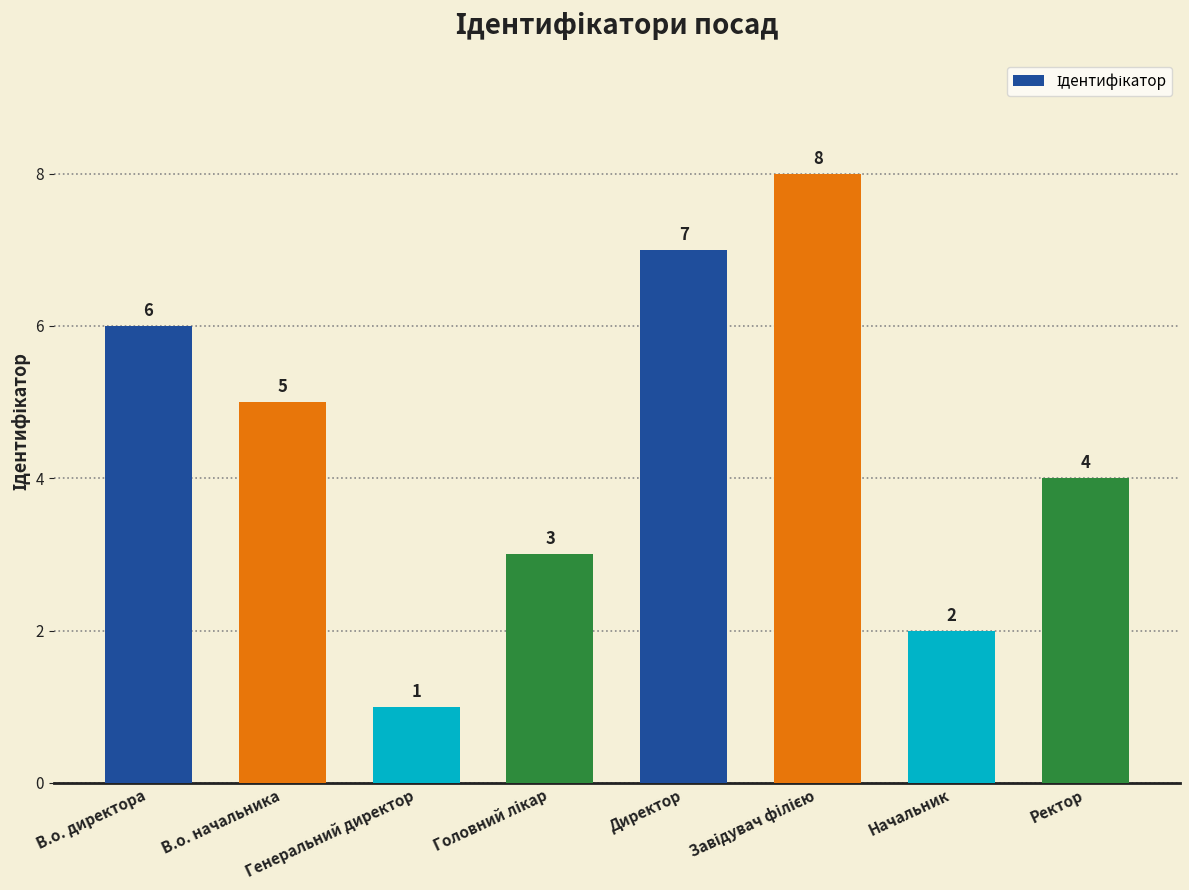

What is the difference between the maximum and minimum values?

7